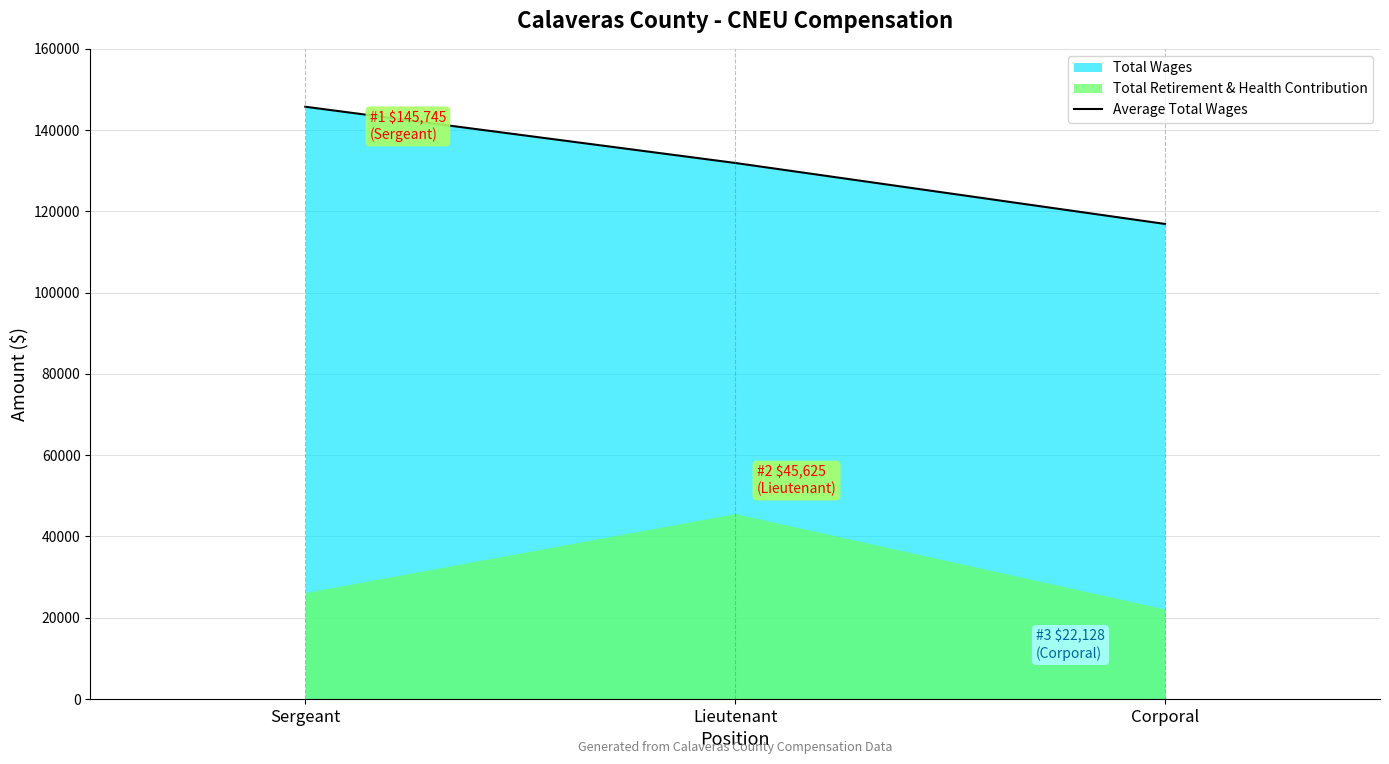

Rank the categories by value from highest to lowest.

Sergeant, Lieutenant, Corporal